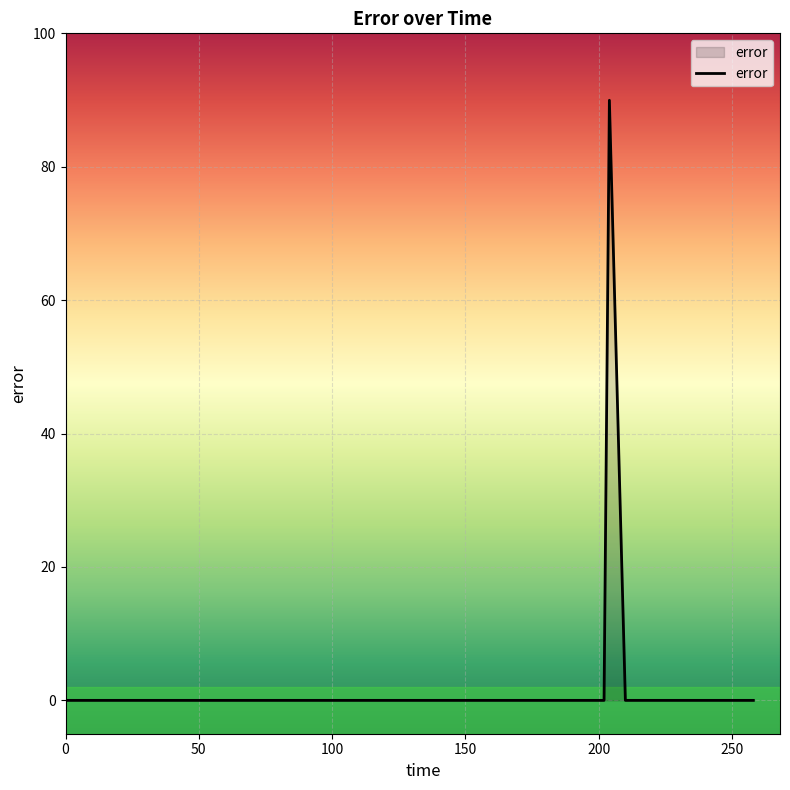

What is the maximum value shown in the chart?

90.0